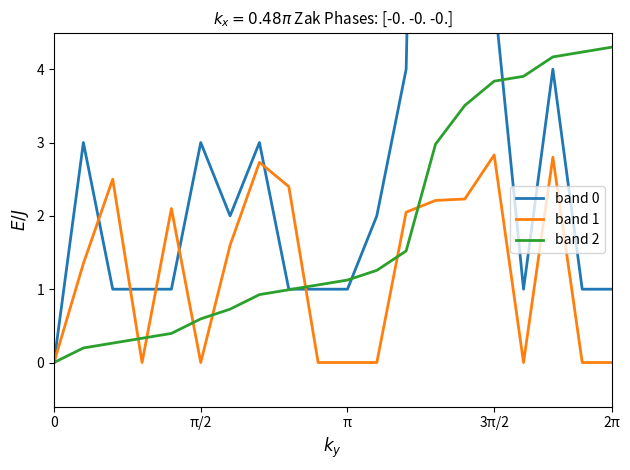

Which series has the largest range (max minus min)?

band 0